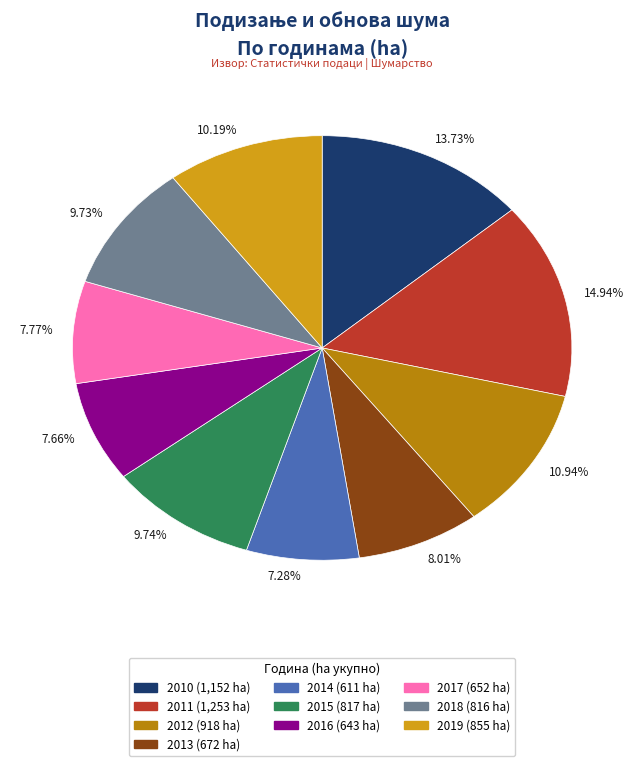

Approximately how many times larger is the value at 9.73% compared to 7.28%?

1.3